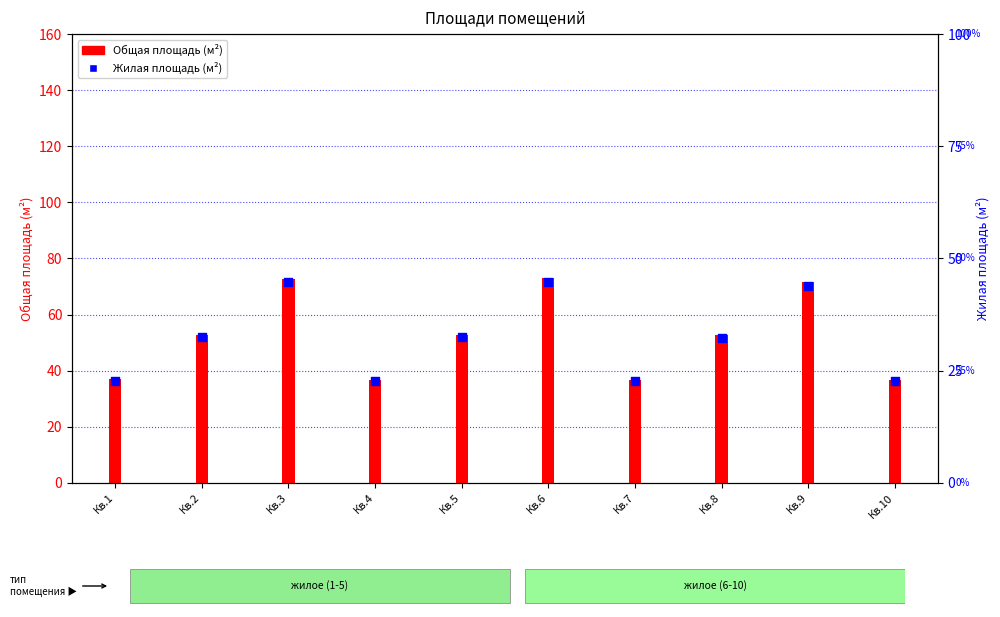

Which series reaches the maximum Y coordinate?

Общая площадь